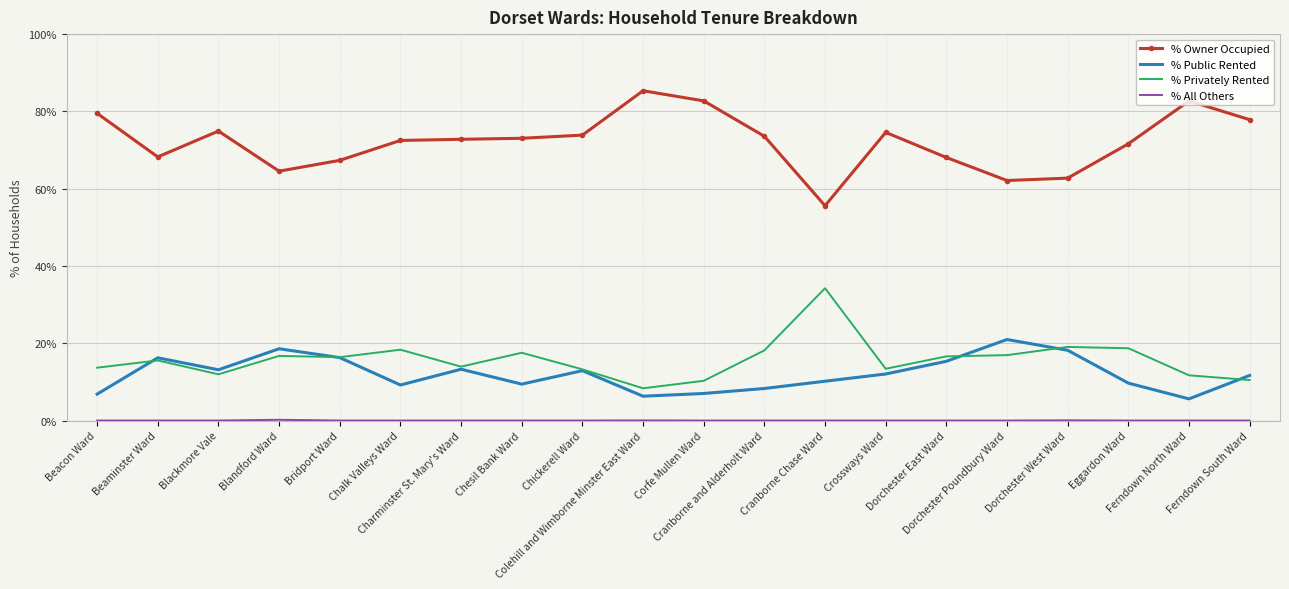

True or false: % Owner Occupied and % Privately Rented intersect in this chart.

False